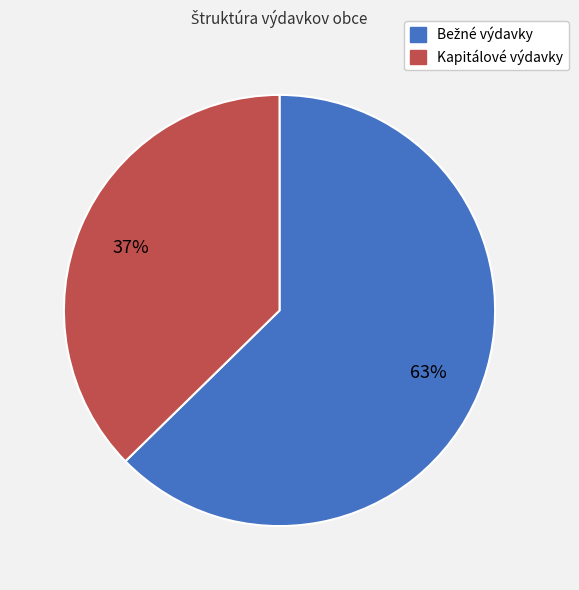

Is there a majority slice in this chart?

Yes